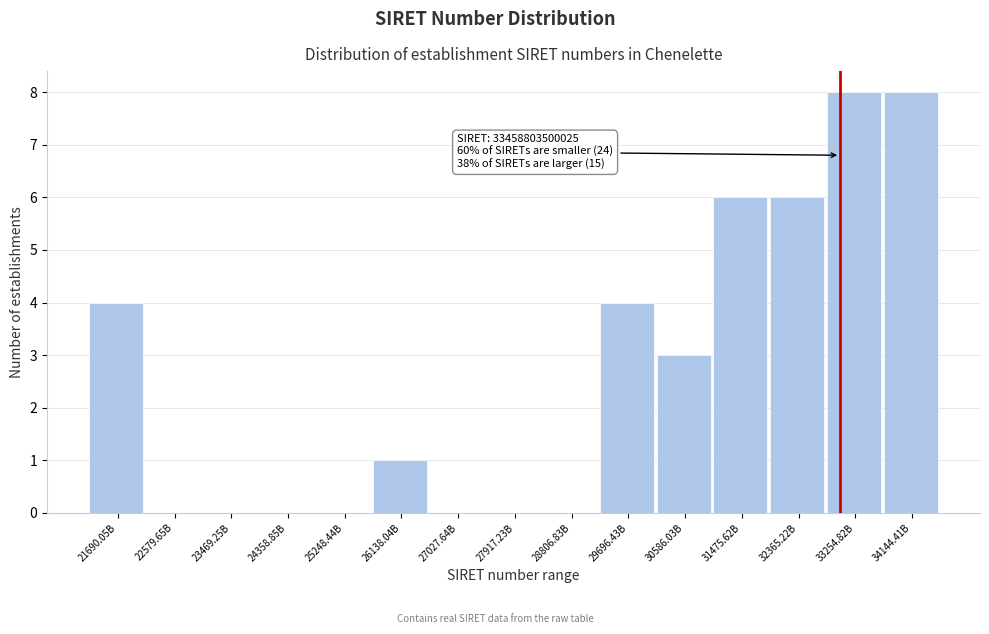

Reading left to right, what are all the values shown in this chart?

21690.05B=4	22579.65B=0	23469.25B=0	24358.85B=0	25248.44B=0	26138.04B=1	27027.64B=0	27917.23B=0	28806.83B=0	29696.43B=4	30586.03B=3	31475.62B=6	32365.22B=6	33254.82B=8	34144.41B=8